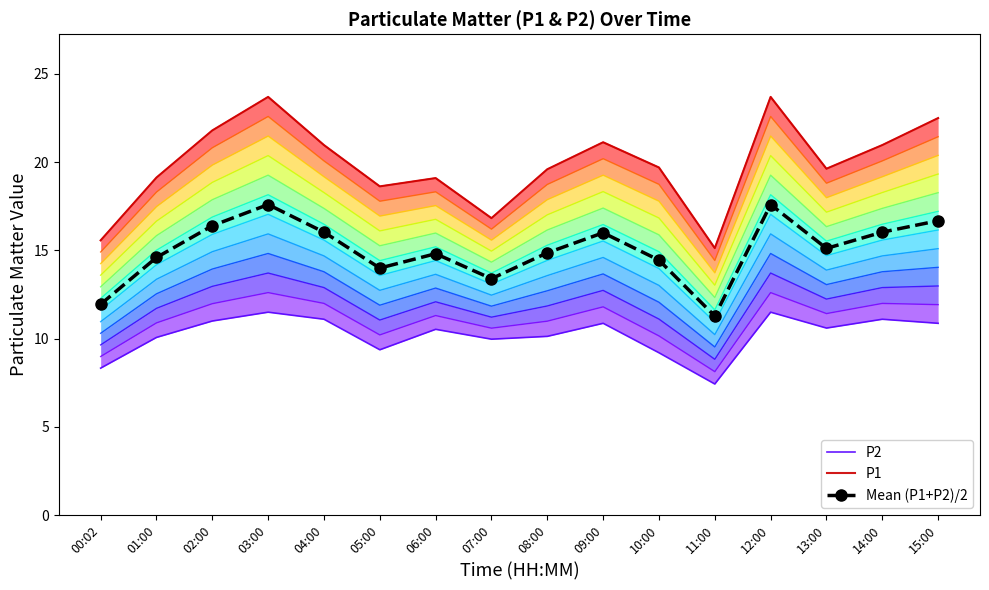

What is the sum of all P1 values?

318.1